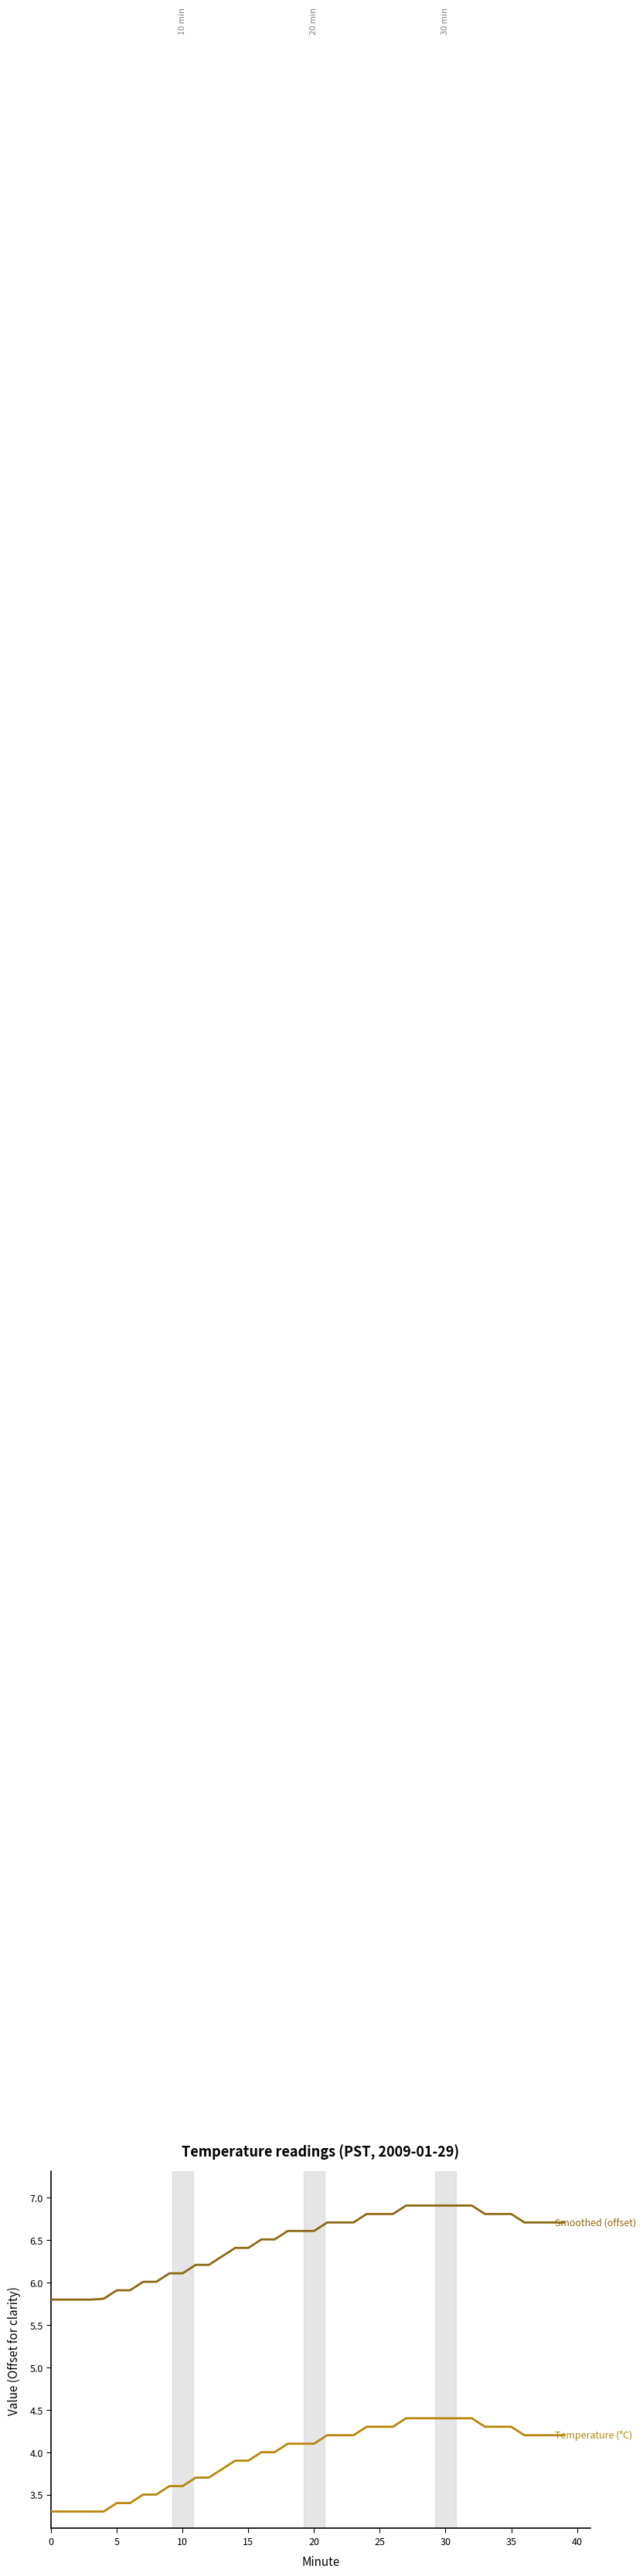

What is the greatest value displayed?

6.9